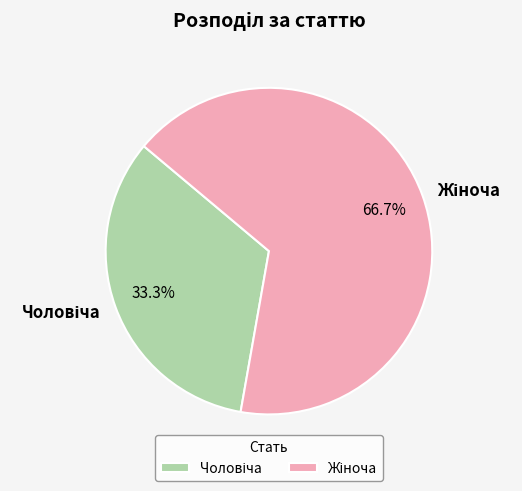

Is there any slice that represents more than half of the pie?

Yes